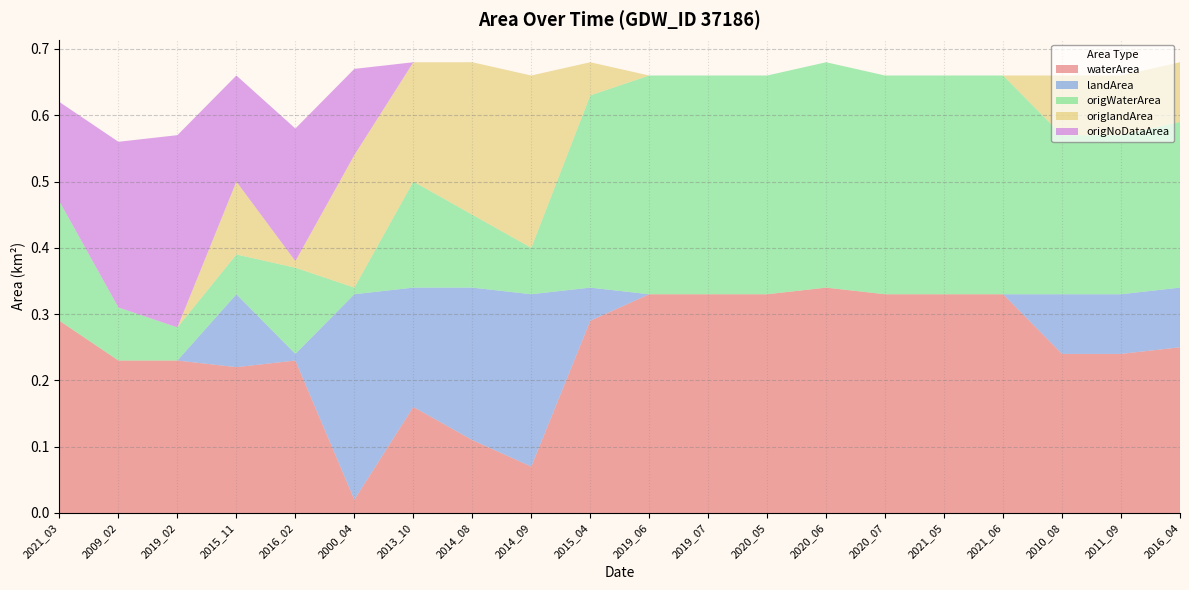

Reading left to right, what are all the values shown in this chart?

waterArea: 2021_03=0.3	2009_02=0.2	2019_02=0.2	2015_11=0.2	2016_02=0.2	2000_04=0.0	2013_10=0.2	2014_08=0.1	2014_09=0.1	2015_04=0.3	2019_06=0.3	2019_07=0.3	2020_05=0.3	2020_06=0.3	2020_07=0.3	2021_05=0.3	2021_06=0.3	2010_08=0.2	2011_09=0.2	2016_04=0.2
landArea: 2021_03=0.0	2009_02=0.0	2019_02=0.0	2015_11=0.1	2016_02=0.0	2000_04=0.3	2013_10=0.2	2014_08=0.2	2014_09=0.3	2015_04=0.1	2019_06=0.0	2019_07=0.0	2020_05=0.0	2020_06=0.0	2020_07=0.0	2021_05=0.0	2021_06=0.0	2010_08=0.1	2011_09=0.1	2016_04=0.1
origWaterArea: 2021_03=0.2	2009_02=0.1	2019_02=0.1	2015_11=0.1	2016_02=0.1	2000_04=0.0	2013_10=0.2	2014_08=0.1	2014_09=0.1	2015_04=0.3	2019_06=0.3	2019_07=0.3	2020_05=0.3	2020_06=0.3	2020_07=0.3	2021_05=0.3	2021_06=0.3	2010_08=0.2	2011_09=0.2	2016_04=0.2
origlandArea: 2021_03=0.0	2009_02=0.0	2019_02=0.0	2015_11=0.1	2016_02=0.0	2000_04=0.2	2013_10=0.2	2014_08=0.2	2014_09=0.3	2015_04=0.1	2019_06=0.0	2019_07=0.0	2020_05=0.0	2020_06=0.0	2020_07=0.0	2021_05=0.0	2021_06=0.0	2010_08=0.1	2011_09=0.1	2016_04=0.1
origNoDataArea: 2021_03=0.1	2009_02=0.2	2019_02=0.3	2015_11=0.2	2016_02=0.2	2000_04=0.1	2013_10=0.0	2014_08=0.0	2014_09=0.0	2015_04=0.0	2019_06=0.0	2019_07=0.0	2020_05=0.0	2020_06=0.0	2020_07=0.0	2021_05=0.0	2021_06=0.0	2010_08=0.0	2011_09=0.0	2016_04=0.0